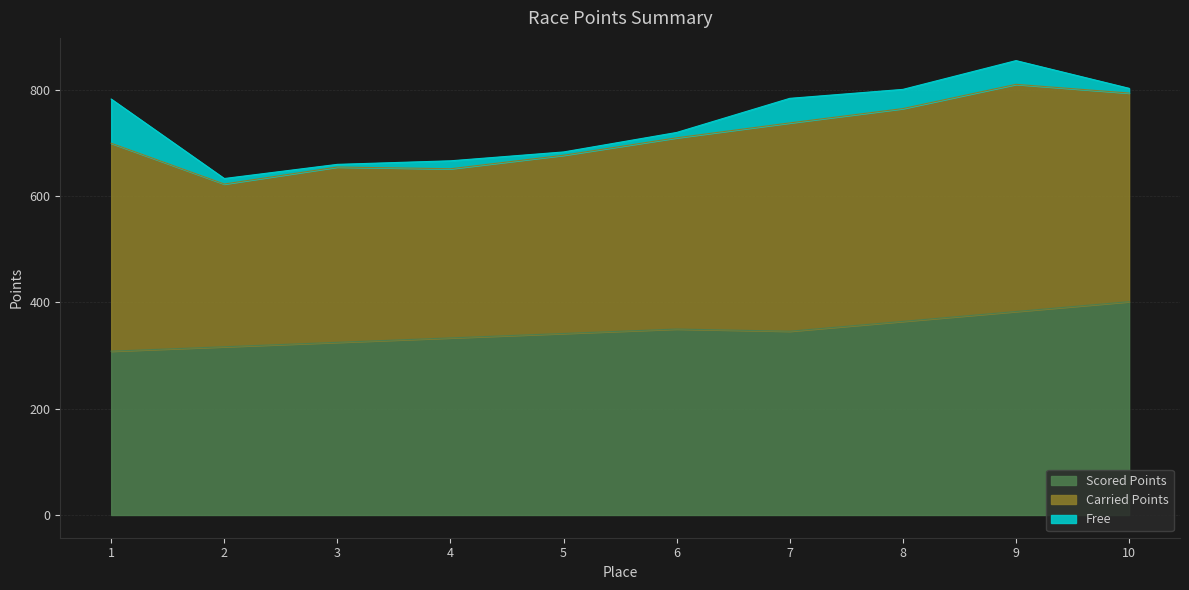

Which series has the largest total across all categories?

Carried Points